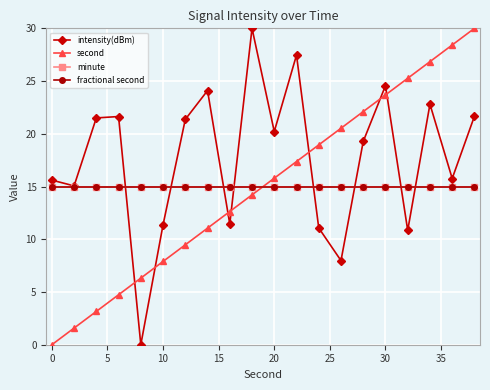

Is this an area chart (filled region under the line)?

No